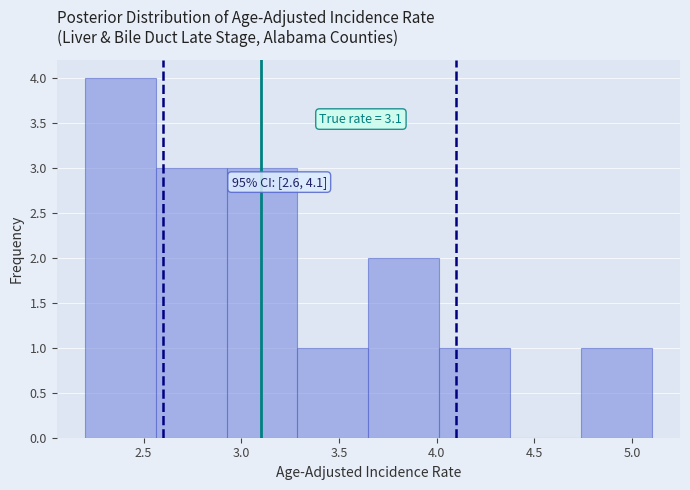

Over which range of the x-axis is the bar tallest?

2.20 to 2.55